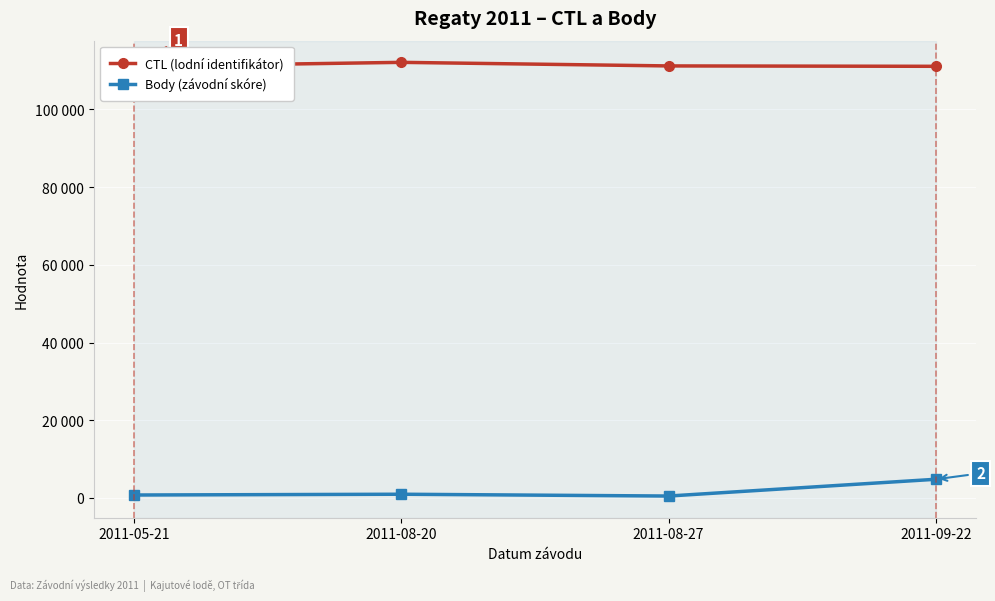

Is it true that Body (závodní skóre) equals 471 at 2011-05-21?

False